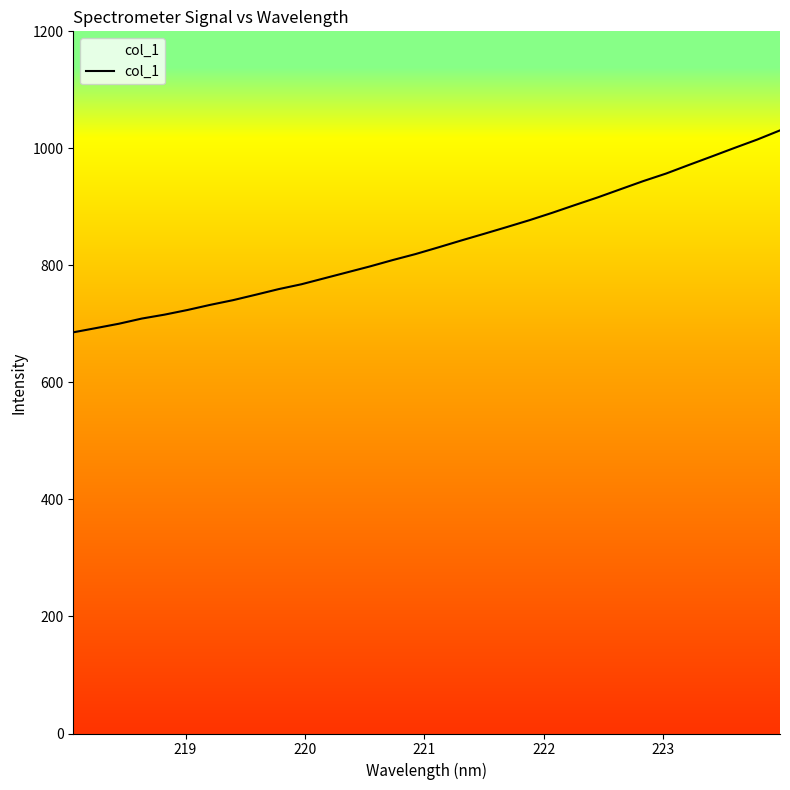

What is the value of the 7th point from the left?

732.5